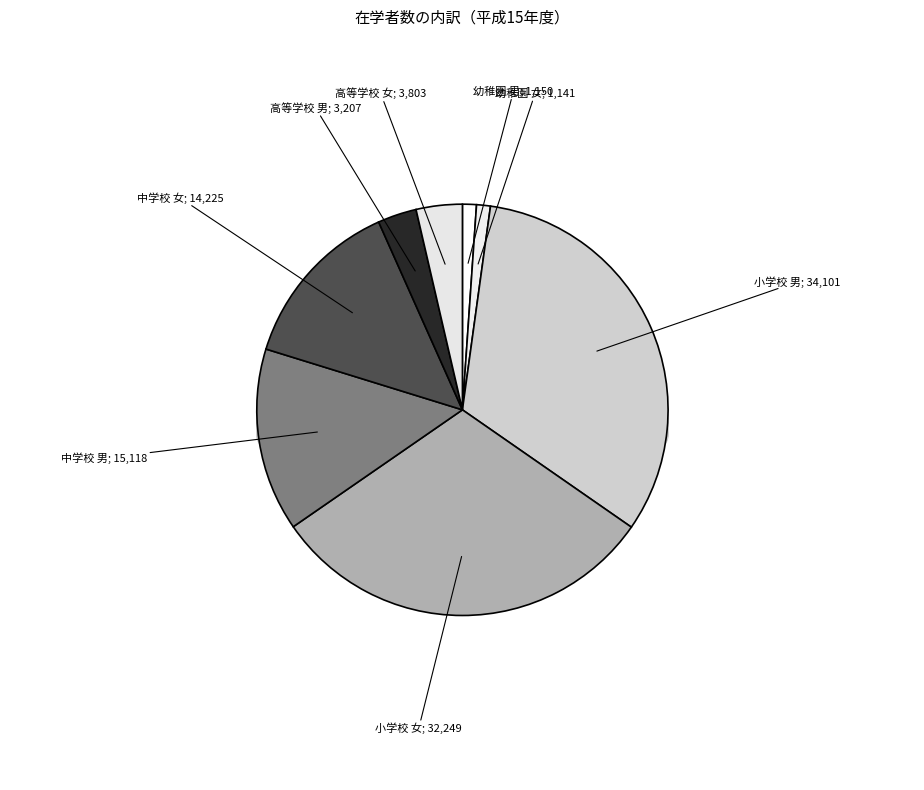

Do 幼稚園 男 and 高等学校 女 together represent more than half of the pie?

No